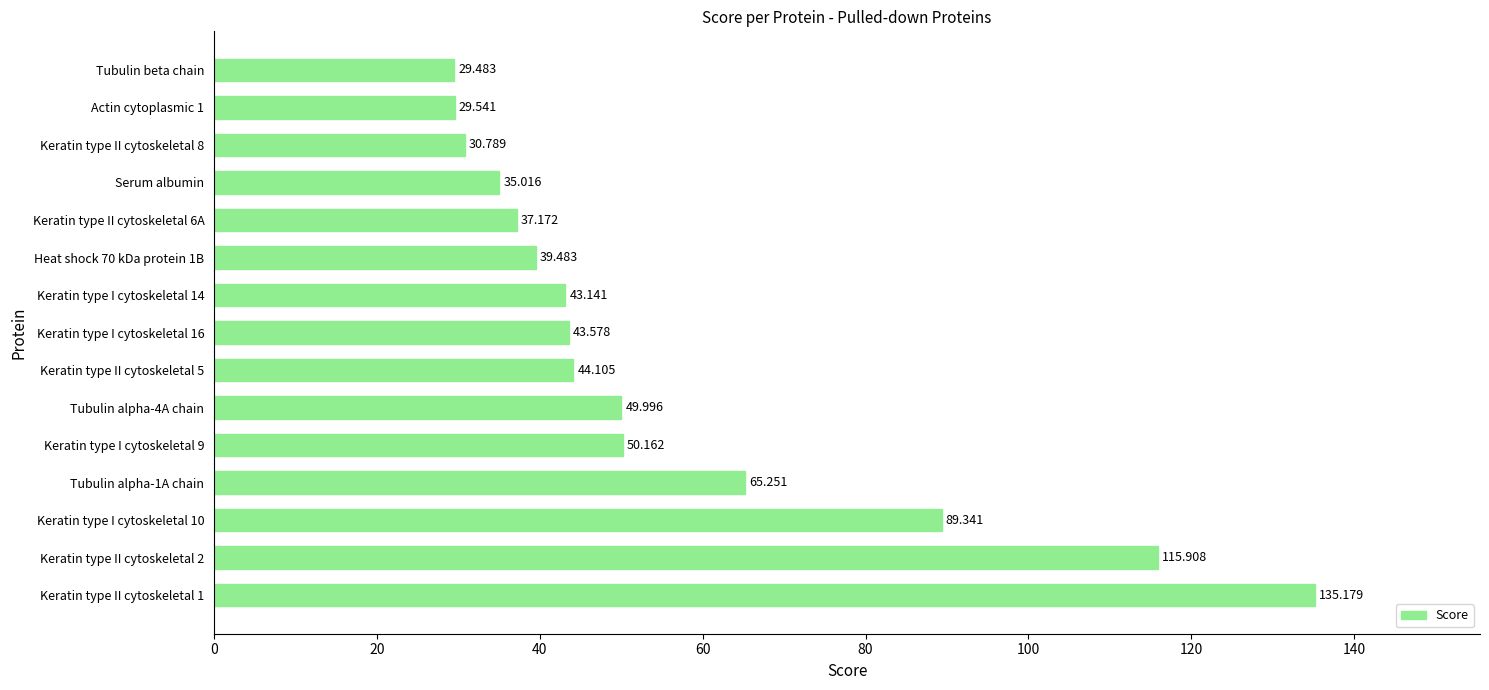

Between Serum albumin and Keratin type II cytoskeletal 8, which is larger?

Serum albumin